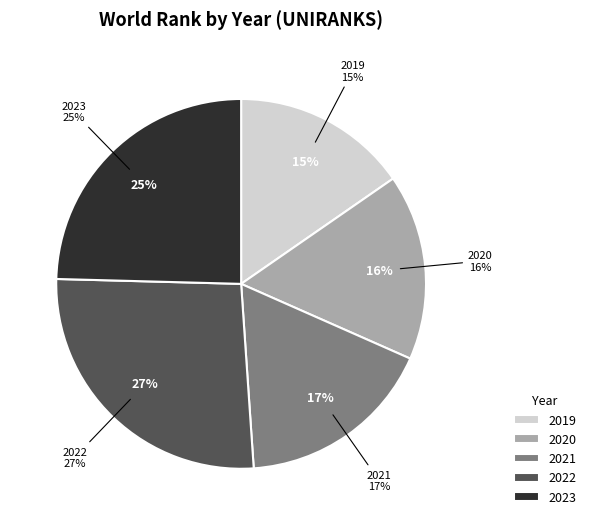

True or false: 2020 accounts for 26% of the total.

False